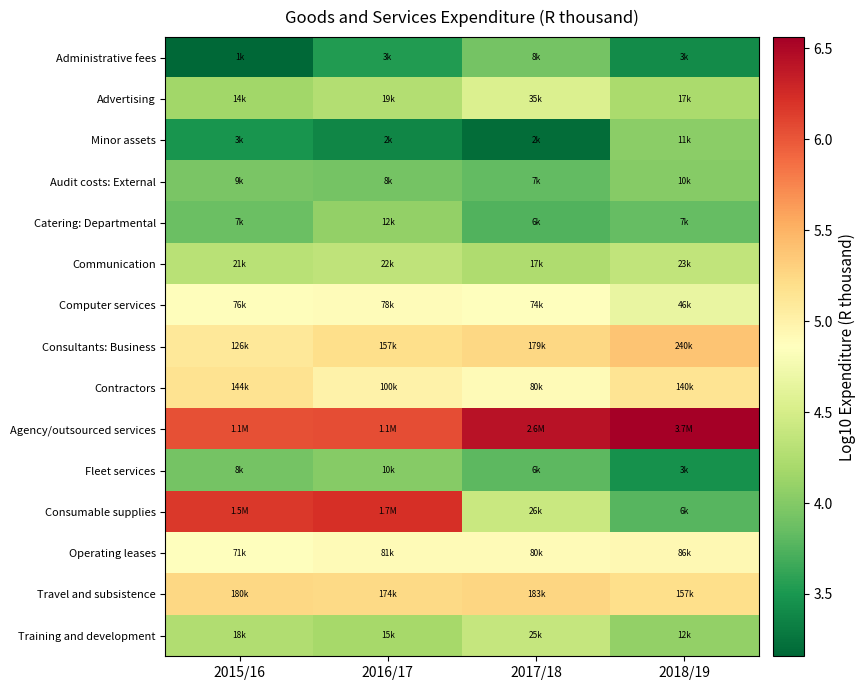

What is the spread (max minus min) of values at 2017/18?

3.2